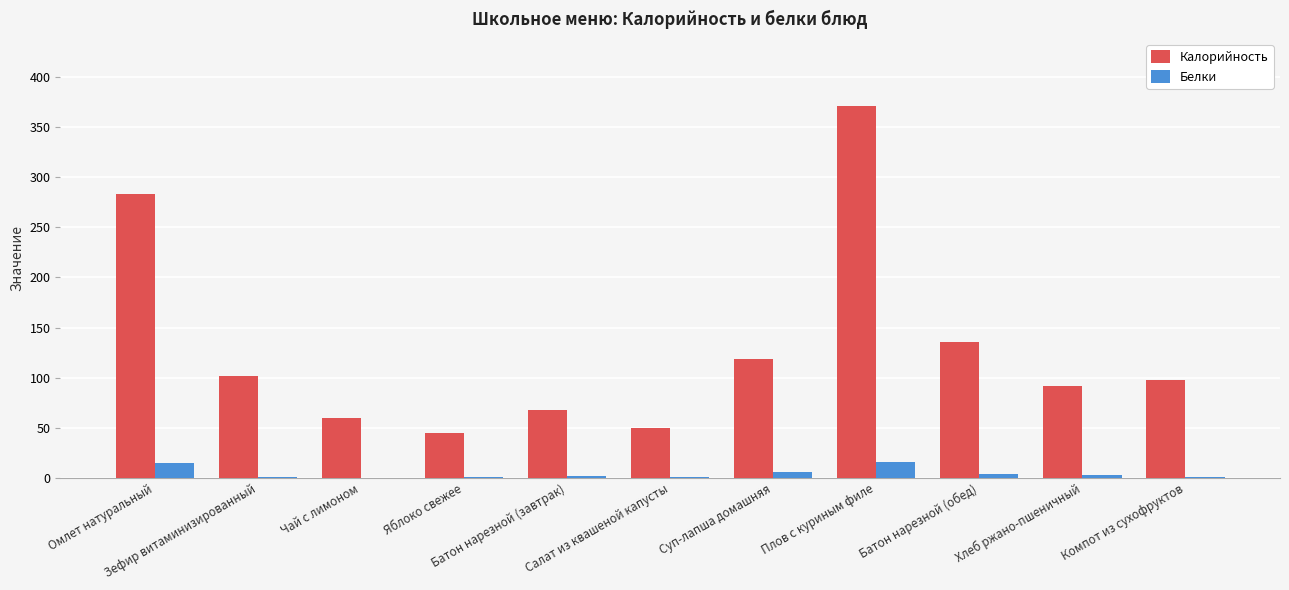

At which category is the sum across all series the highest?

Плов с куриным филе